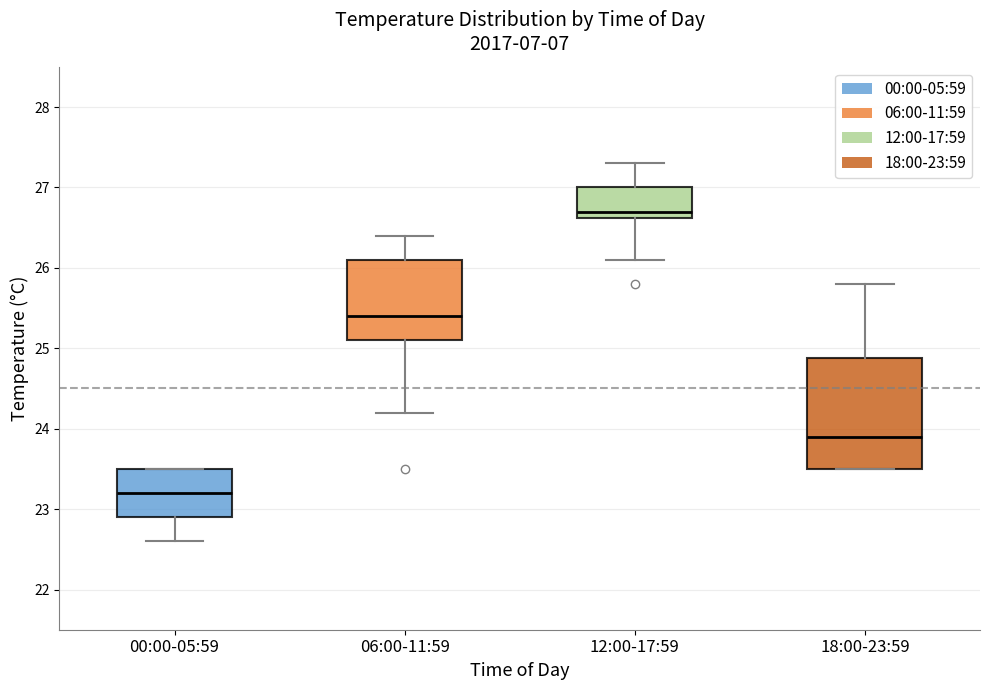

Which box is the tallest, from its lower edge to its upper edge?

18:00-23:59